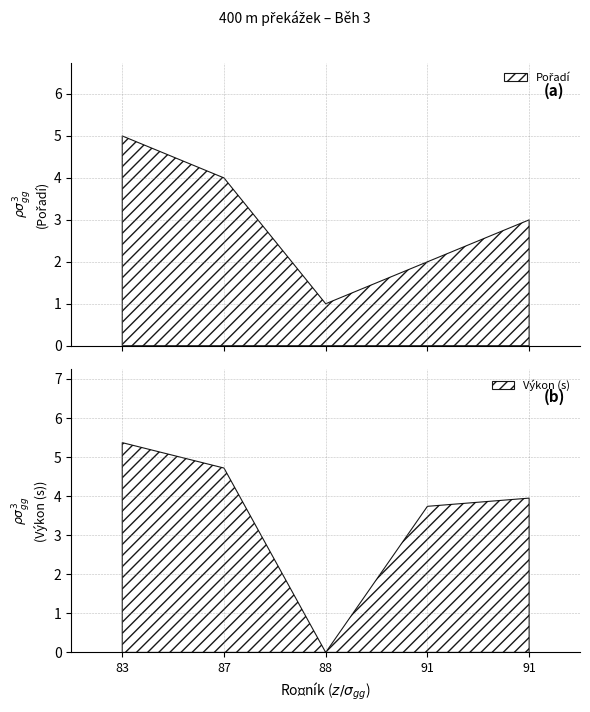

How many lines are shown in the chart?

2